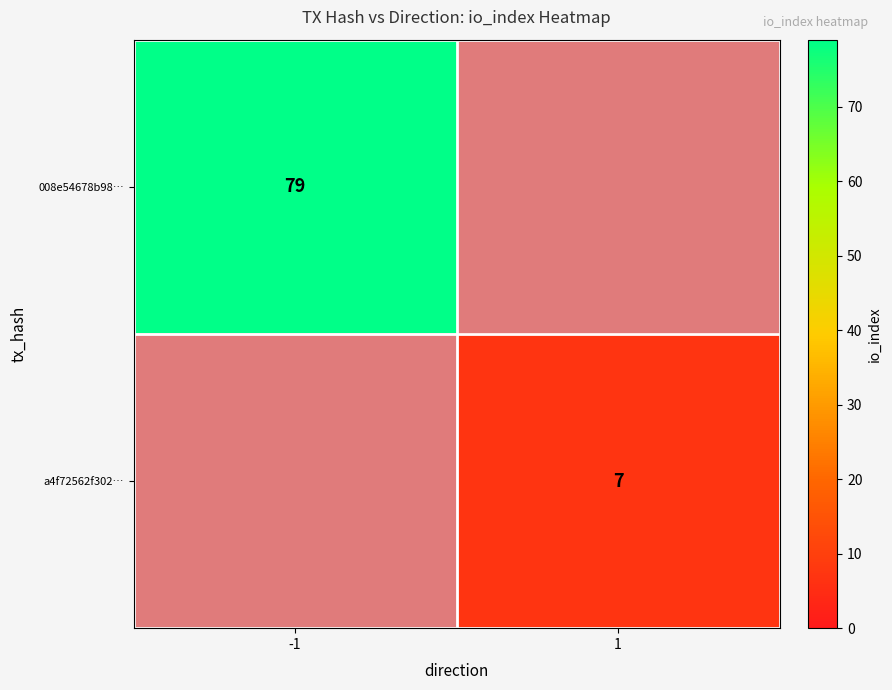

The value of 008e54678b98… at -1 is 43.1. True or false?

False